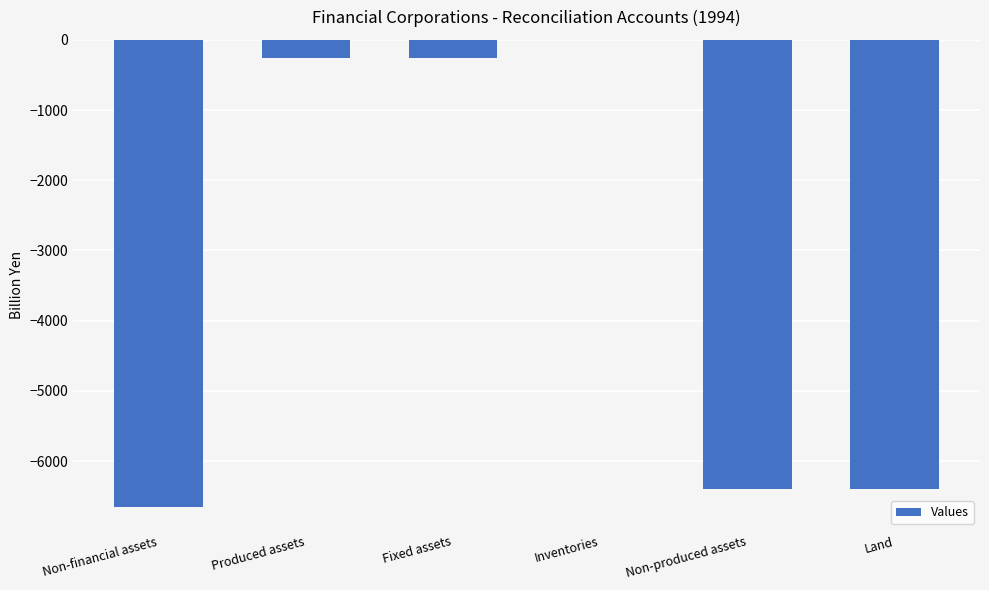

What is the sum of all values?

-19972.5